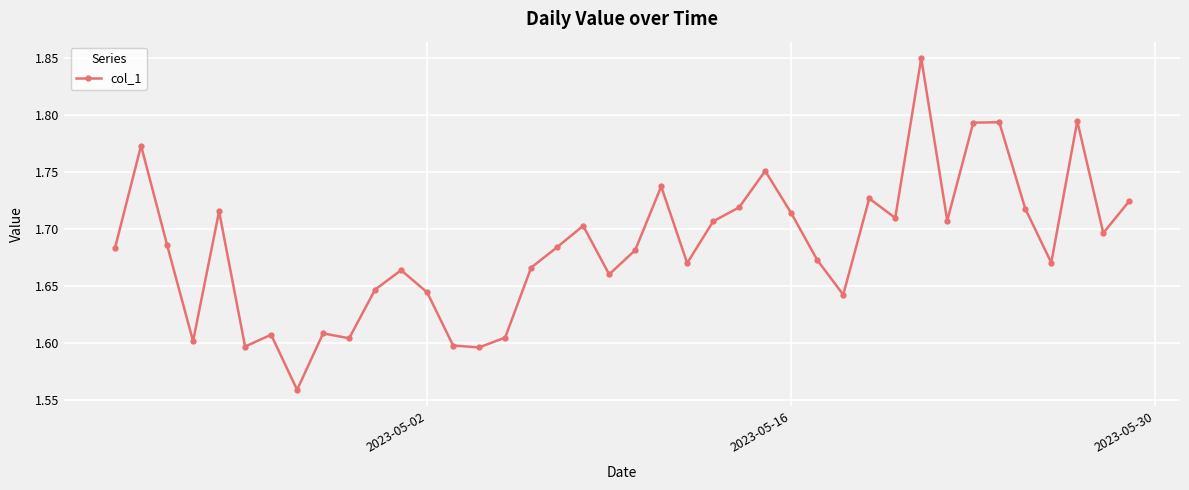

What is the difference between the maximum and second lowest values?

0.3